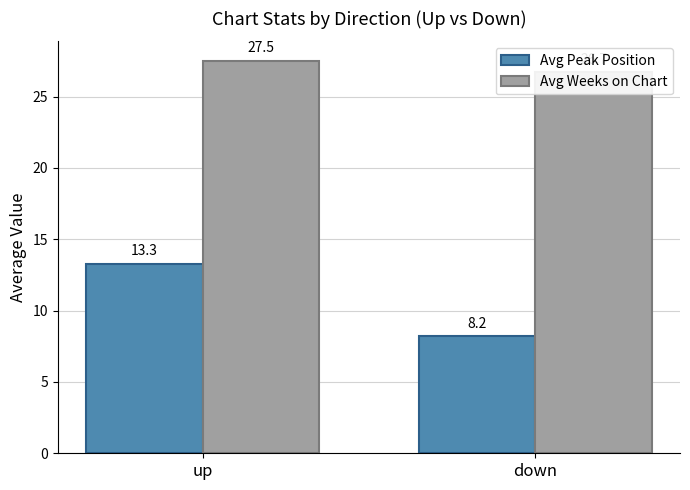

Rank the series by their maximum value, from lowest to highest.

Avg Peak Position, Avg Weeks on Chart